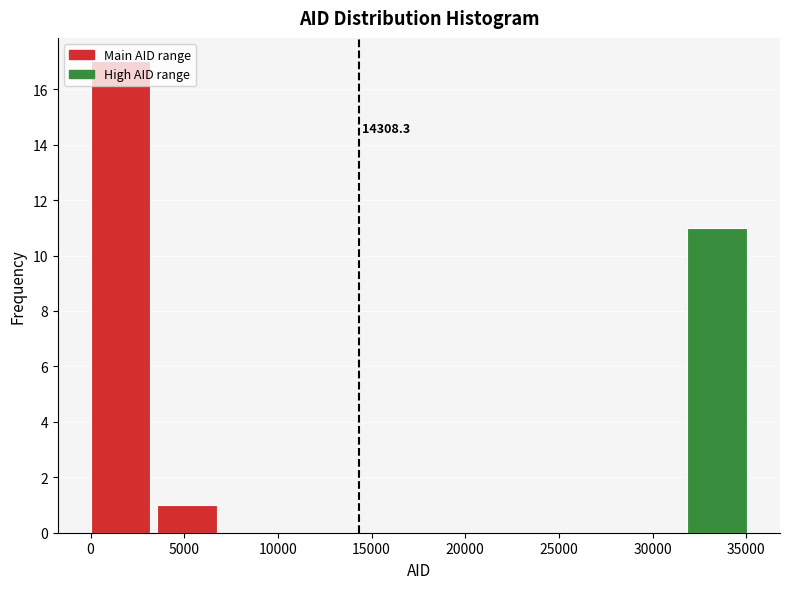

Over which range of the x-axis is the bar tallest?

0 to 3500